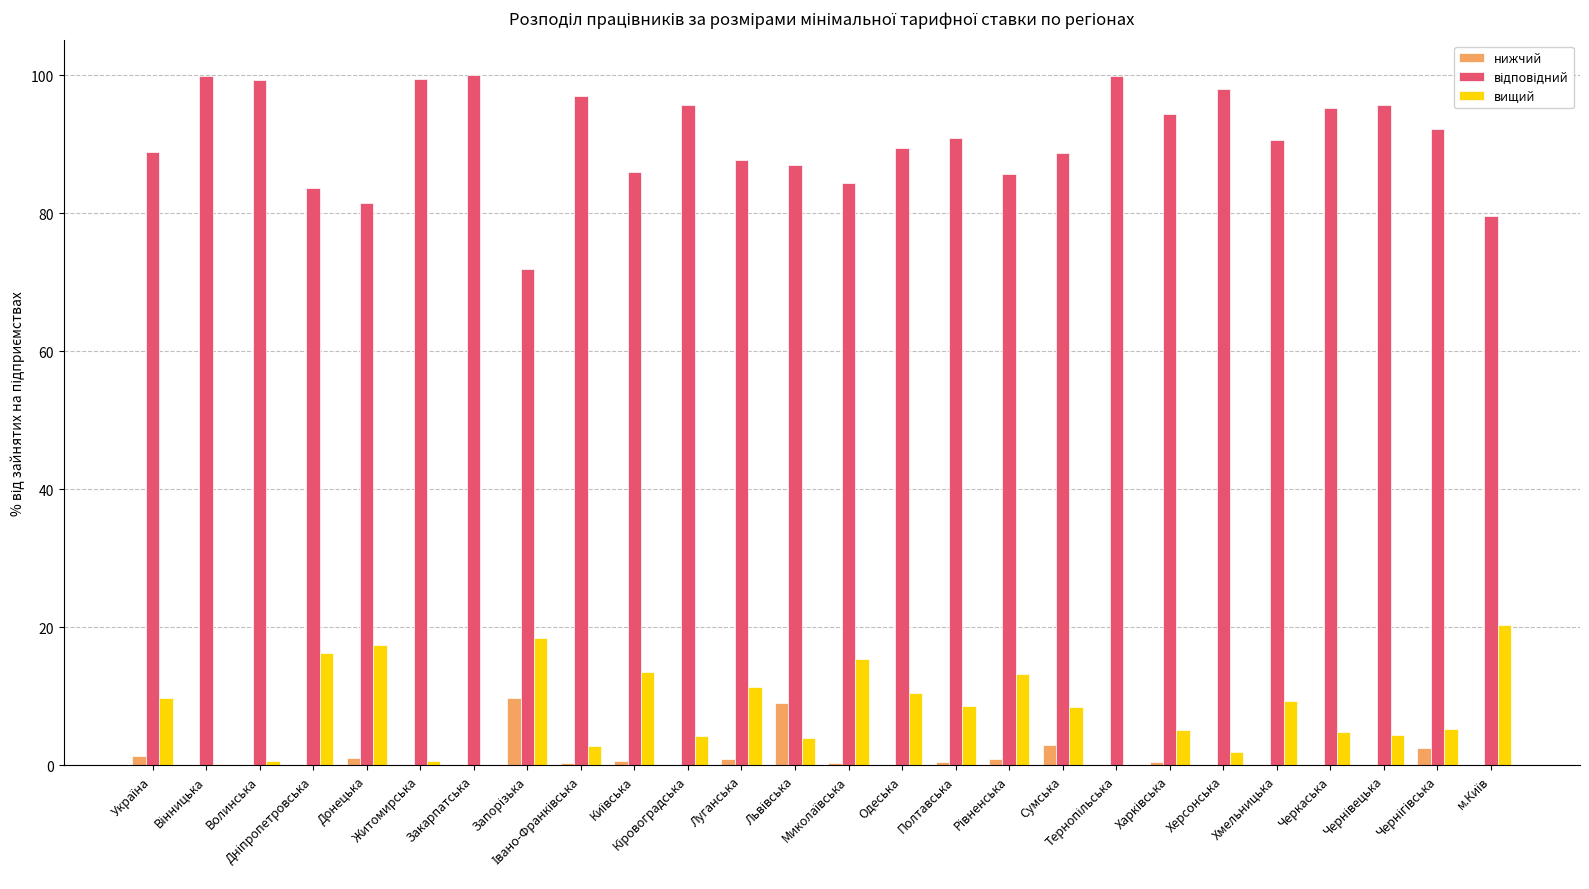

What is the sum of all нижчий values?

30.9